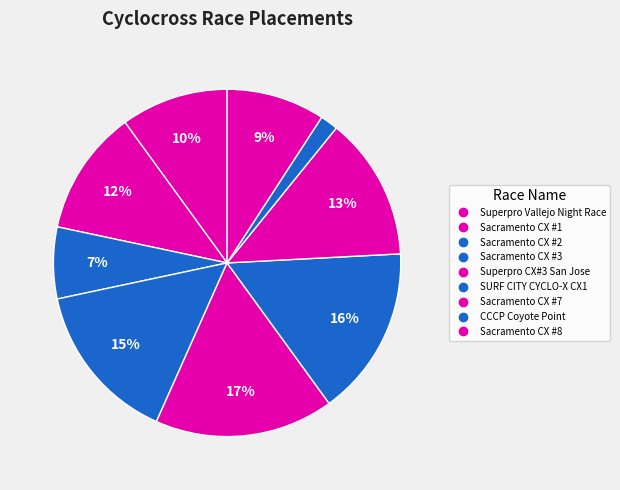

Count the number of slices in the pie.

9